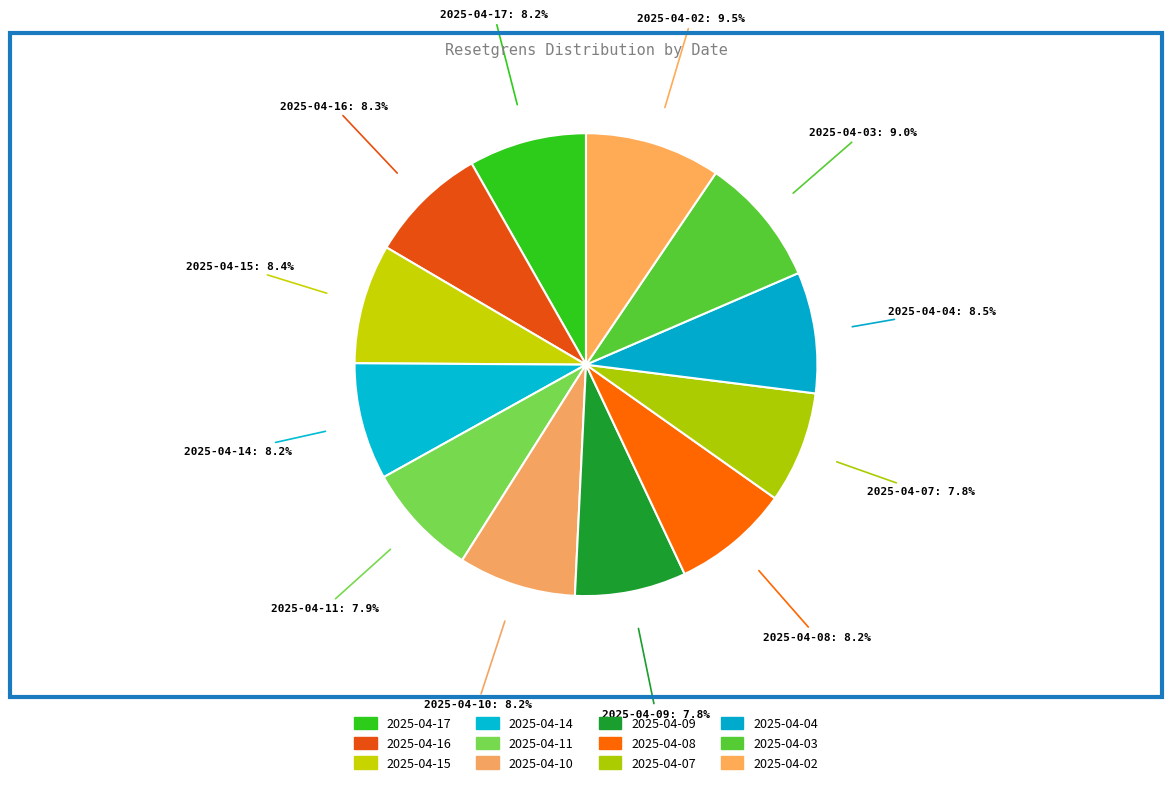

What is the ratio of the value at 2025-04-07 to the value at 2025-04-16?

0.9